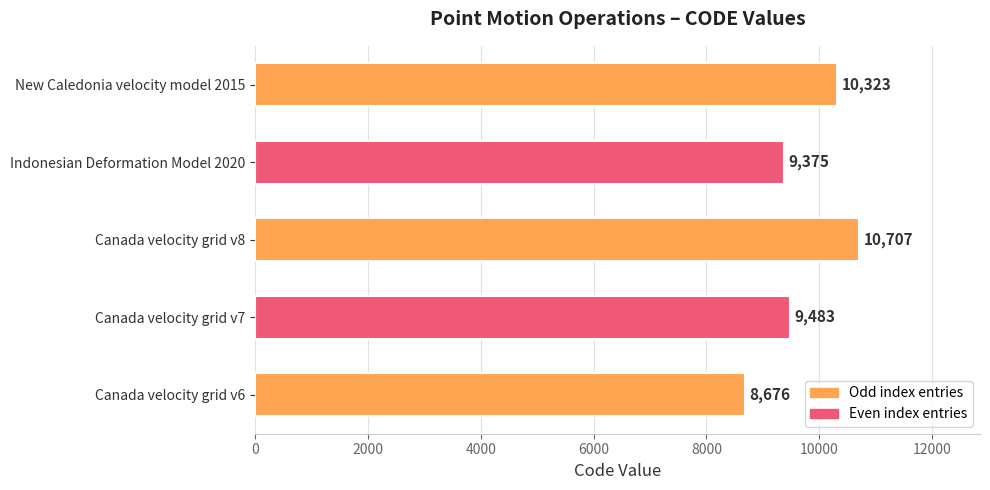

At which label is the value closest to 9691?

Canada velocity grid v7